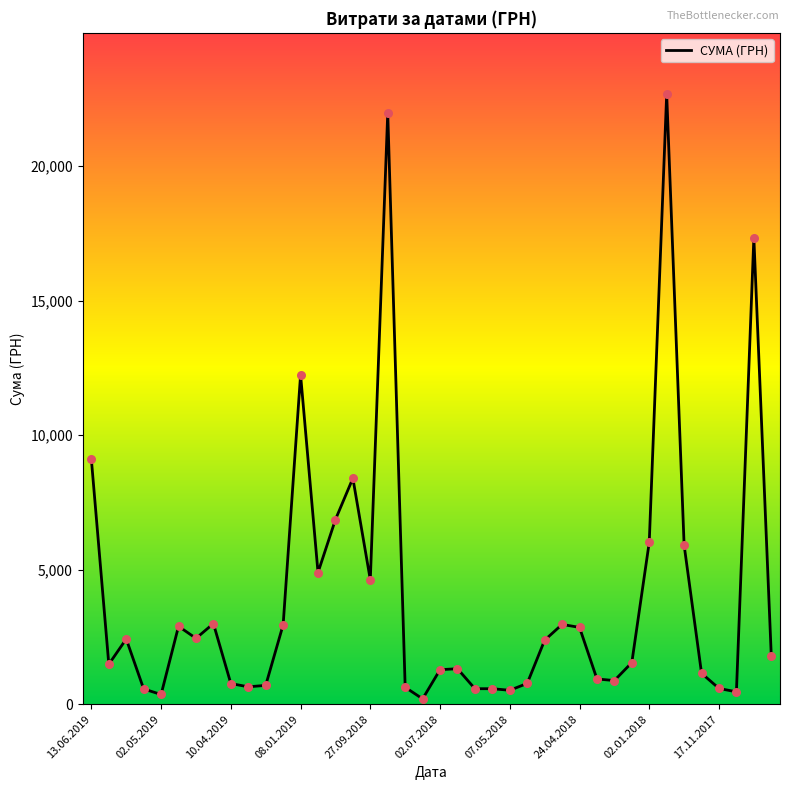

What is the difference between the maximum and minimum values?

22488.3